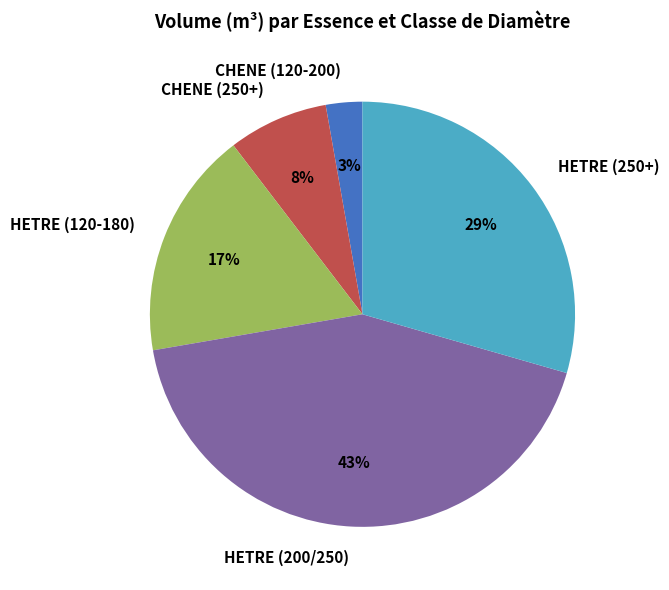

Count the number of slices in the pie.

5